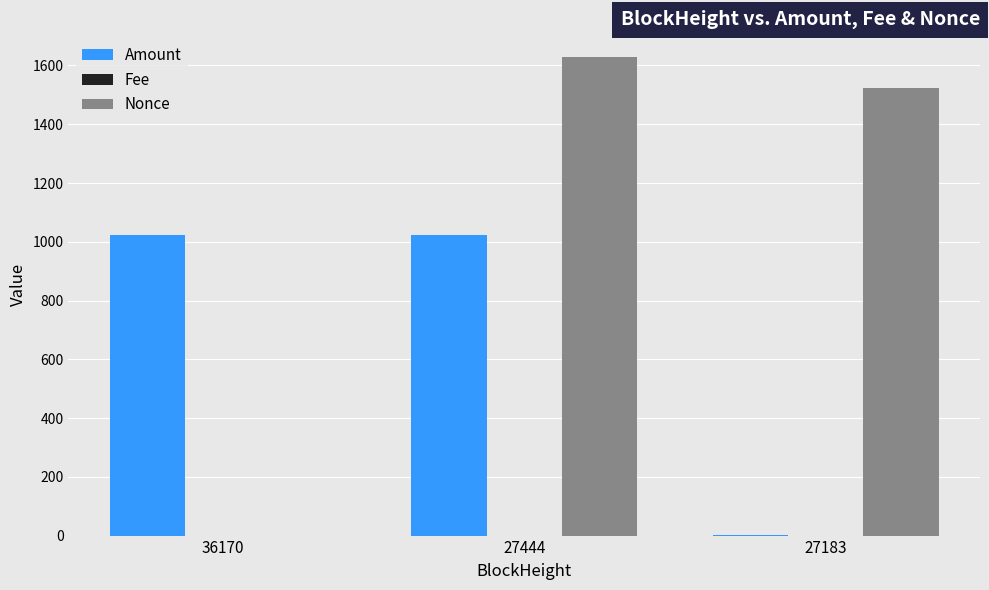

Are the bars horizontal?

No